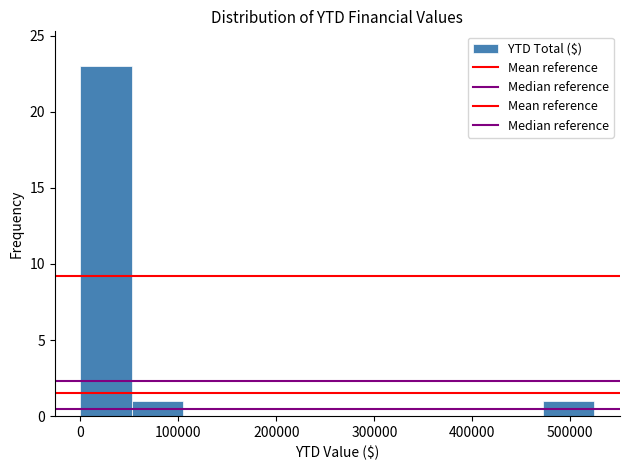

Reading left to right, list every bar in this chart as the range it spans on the x-axis followed by its height. Neither the bar edges nor the heights are printed on the chart, so give them approximately, as read against the axes.

0 to 50000: 23
50000 to 100000: 1
100000 to 160000: 0
160000 to 210000: 0
210000 to 260000: 0
260000 to 310000: 0
310000 to 370000: 0
370000 to 420000: 0
420000 to 470000: 0
470000 to 520000: 1